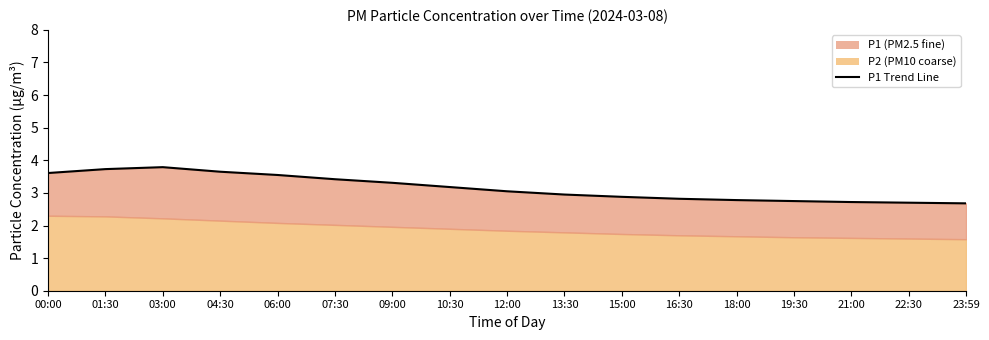

What is the average value?

3.2